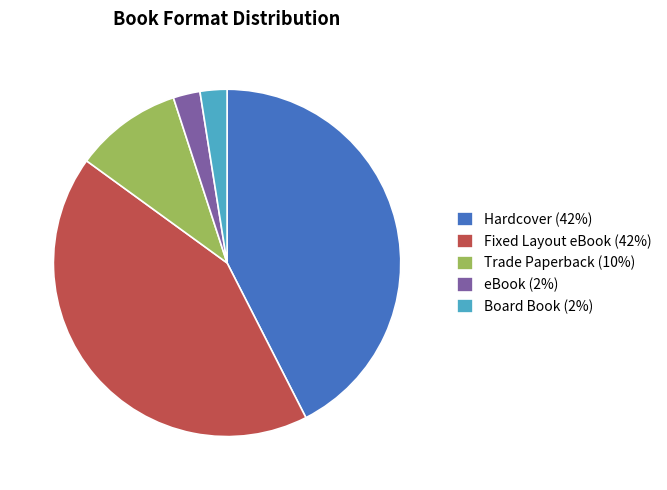

What is the ratio of the value at Hardcover (42%) to the value at Board Book (2%)?

17.0